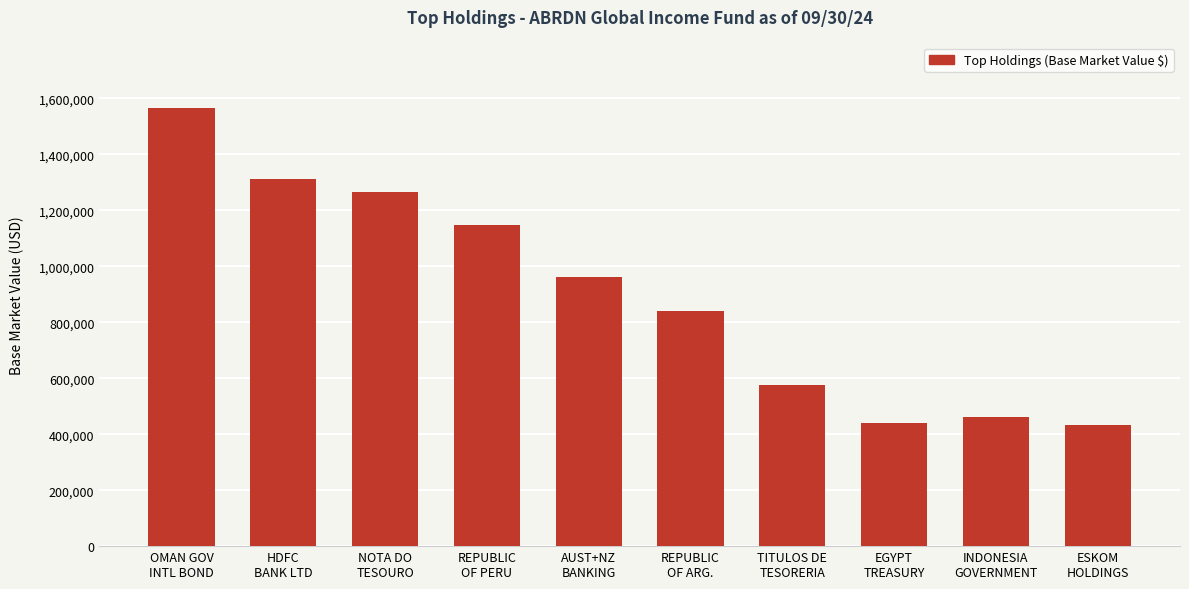

What is the label of the 9th bar from the left?

INDONESIA
GOVERNMENT